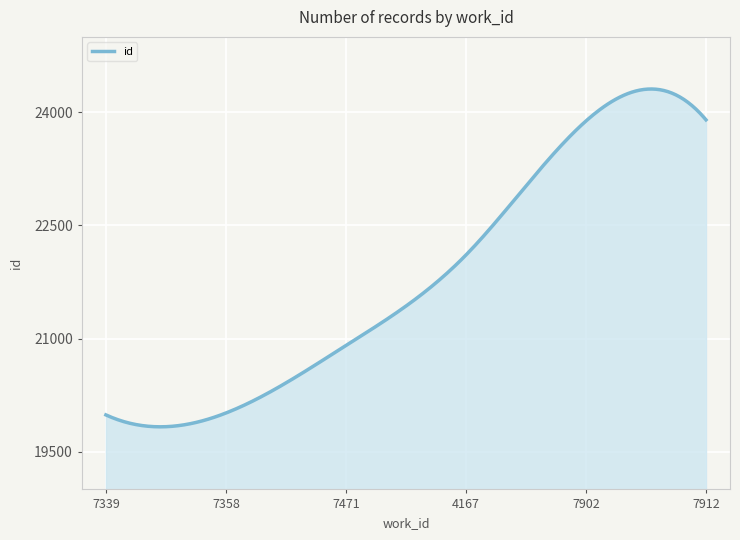

Does the chart display data point markers on the line(s)?

No